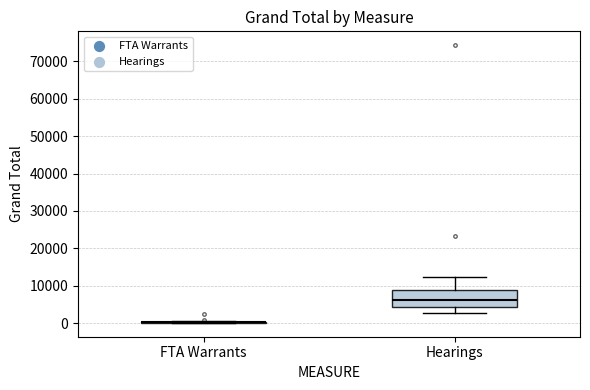

Comparing the boxes themselves (not the whiskers), which one is the tallest?

Hearings